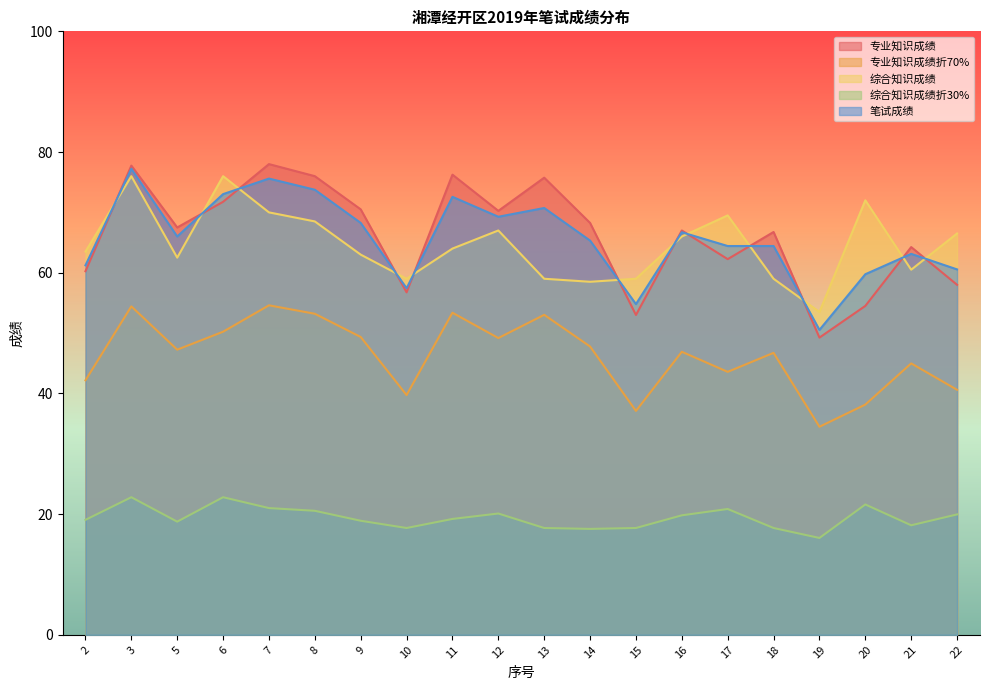

What is the value of the 专业知识成绩折70% point at the 12th from the left?

47.8